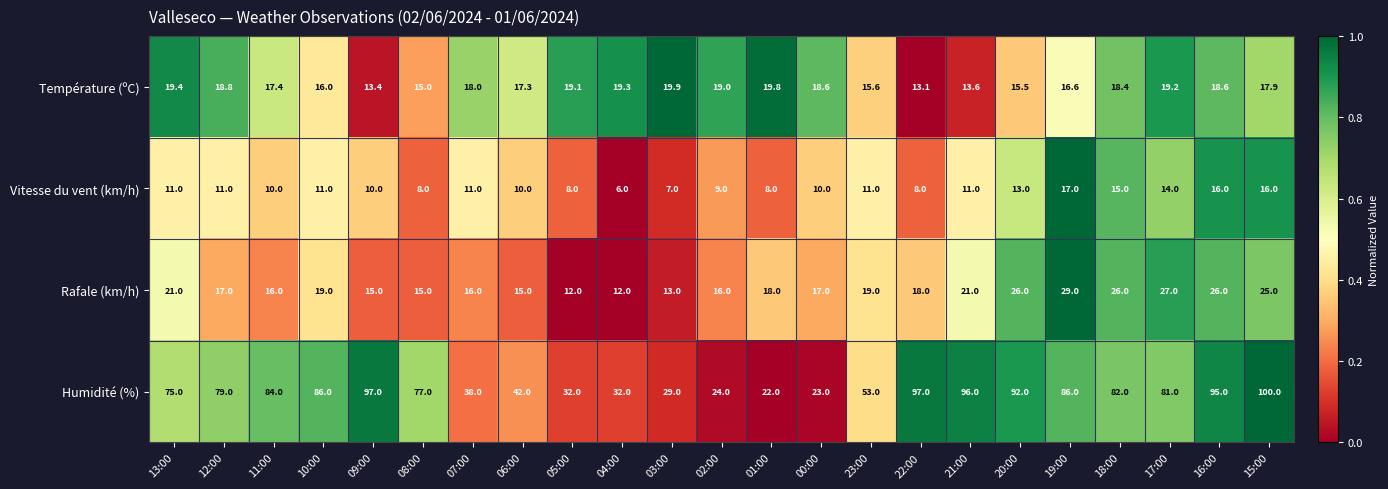

What is the total value across all series at 10:00?

132.0